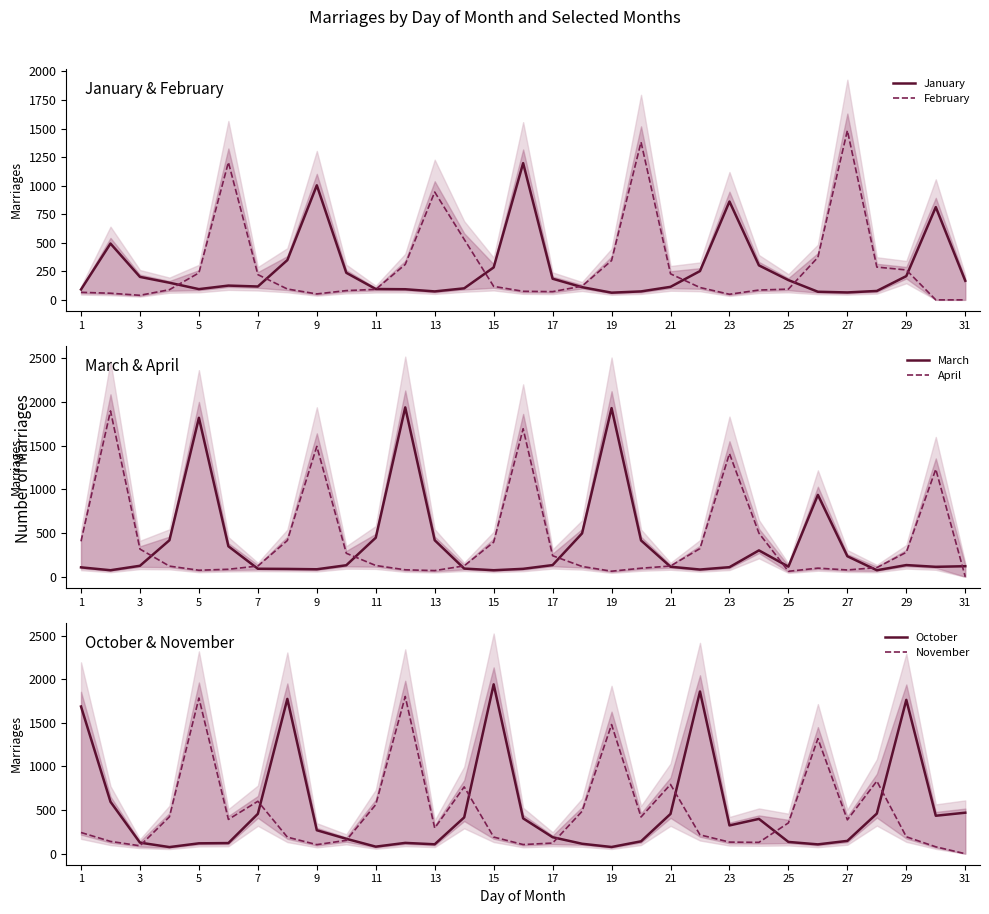

True or false: November has a value of 3168 at 23.

False